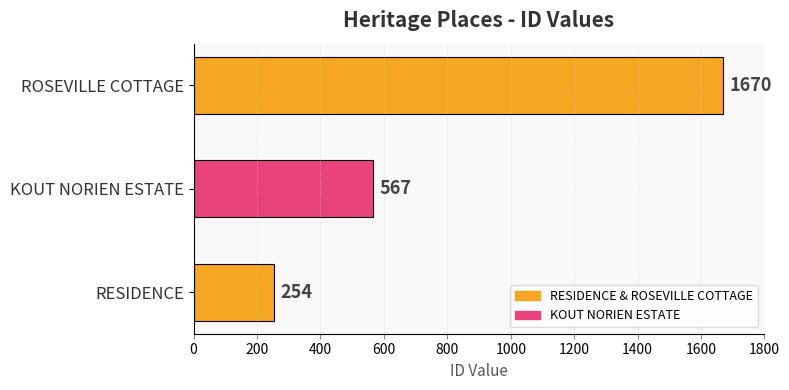

What is the maximum value shown in the chart?

1670